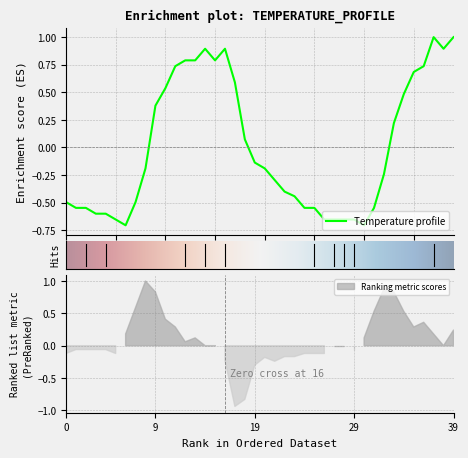

How many lines are shown in the chart?

1